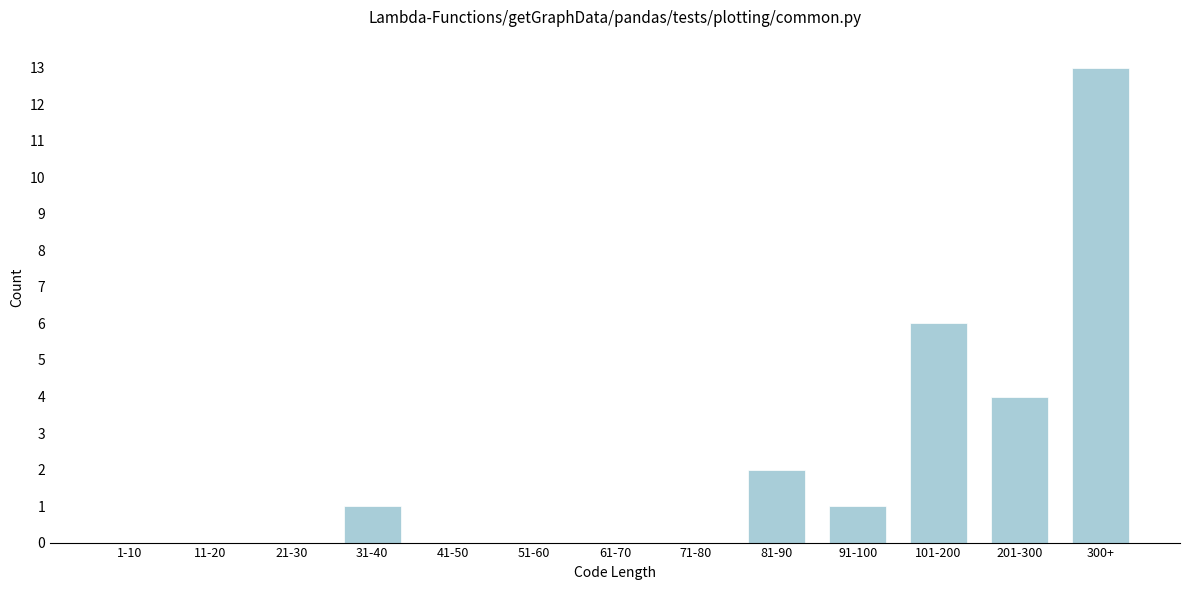

Reading right to left, what are all the values shown in this chart?

300+=13	201-300=4	101-200=6	91-100=1	81-90=2	71-80=0	61-70=0	51-60=0	41-50=0	31-40=1	21-30=0	11-20=0	1-10=0